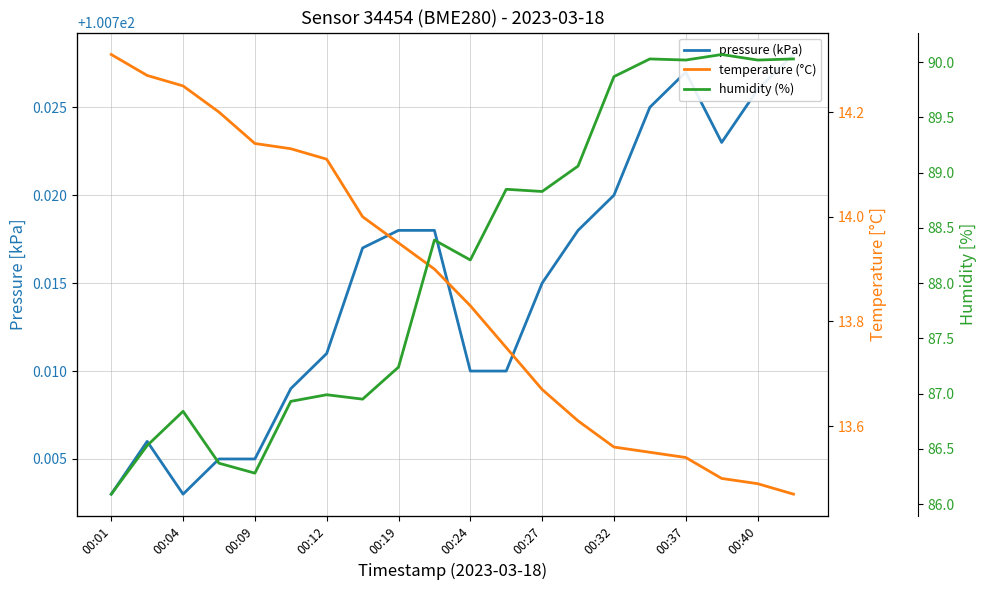

True or false: humidity (%) and temperature (°C) cross at least once.

False